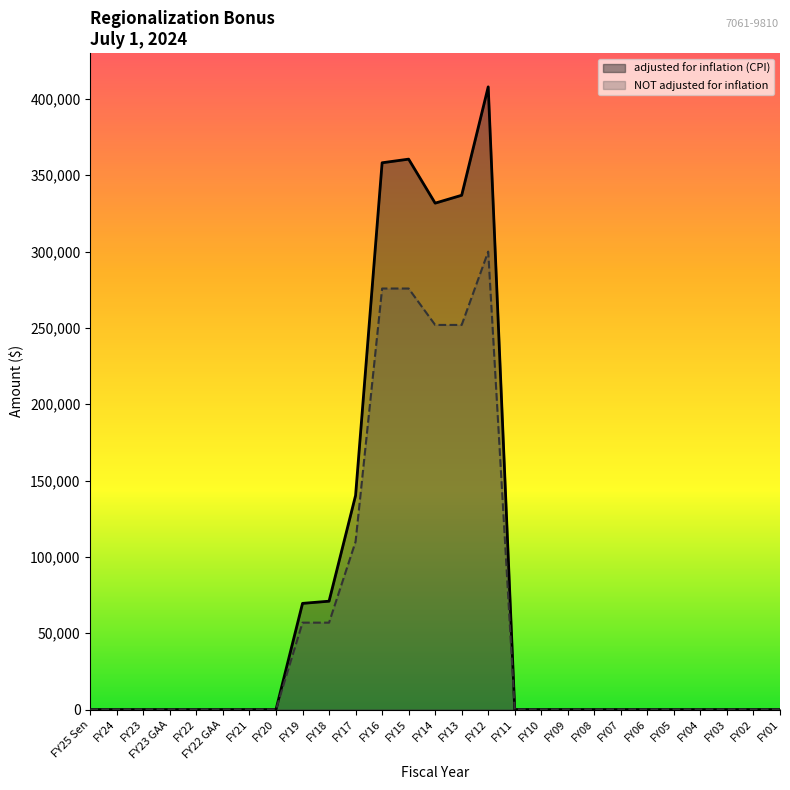

Rank the series by their average value, from lowest to highest.

NOT adjusted for inflation, adjusted for inflation (CPI)